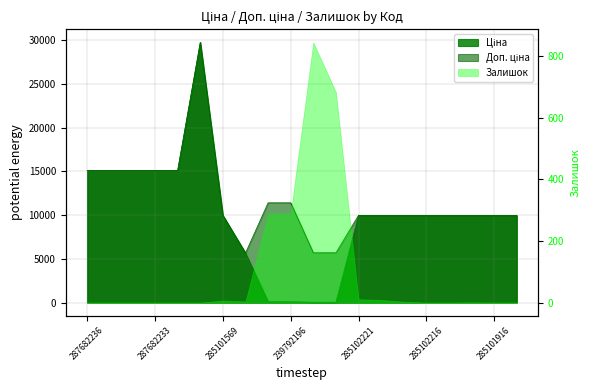

Count the number of categories in the chart.

20